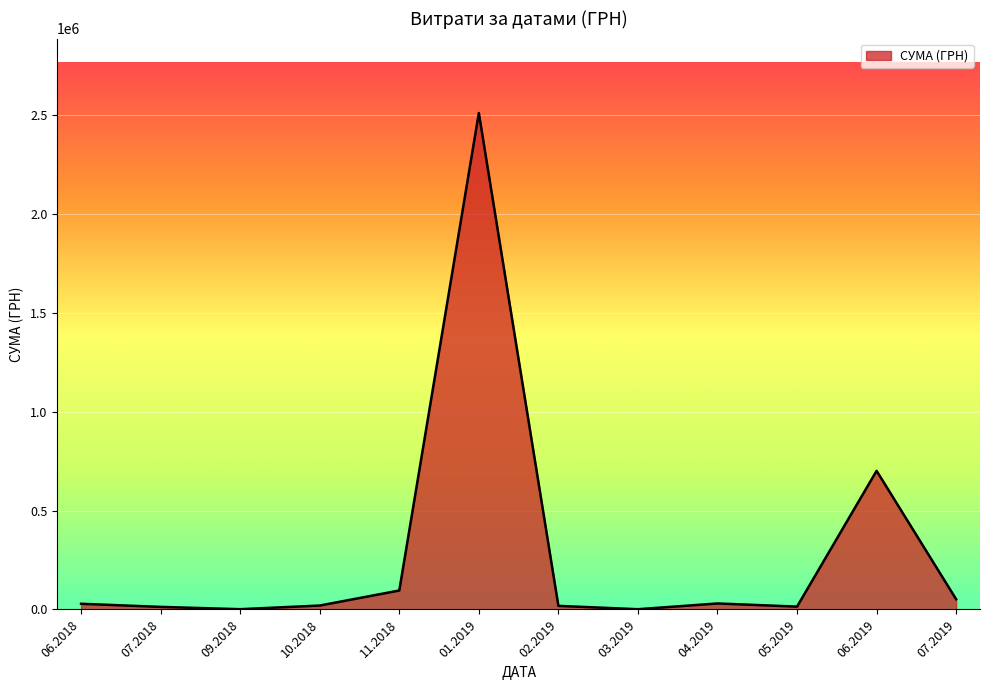

What is the maximum value shown in the chart?

2510363.7